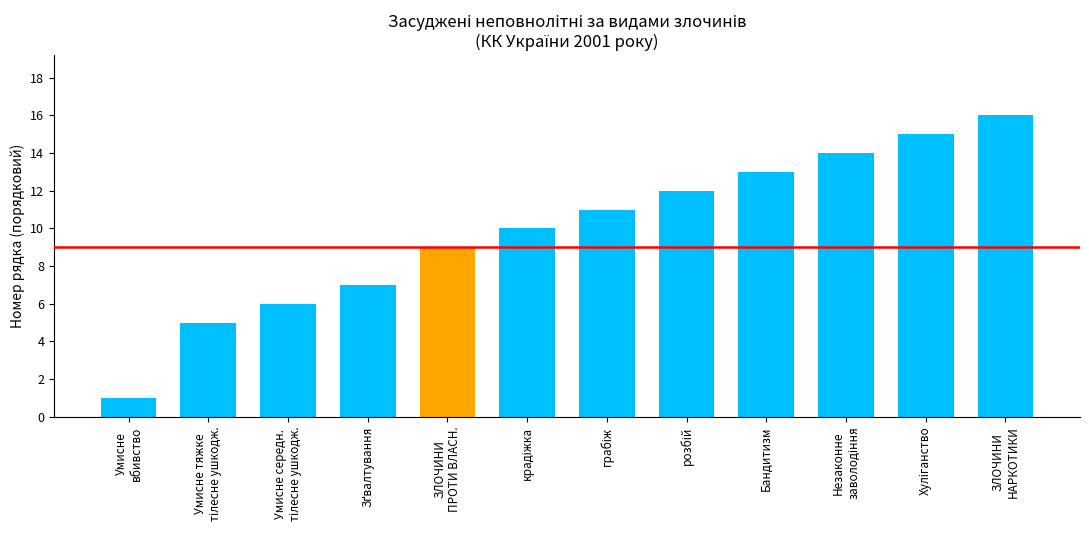

What is the label of the 4th bar from the right?

Бандитизм